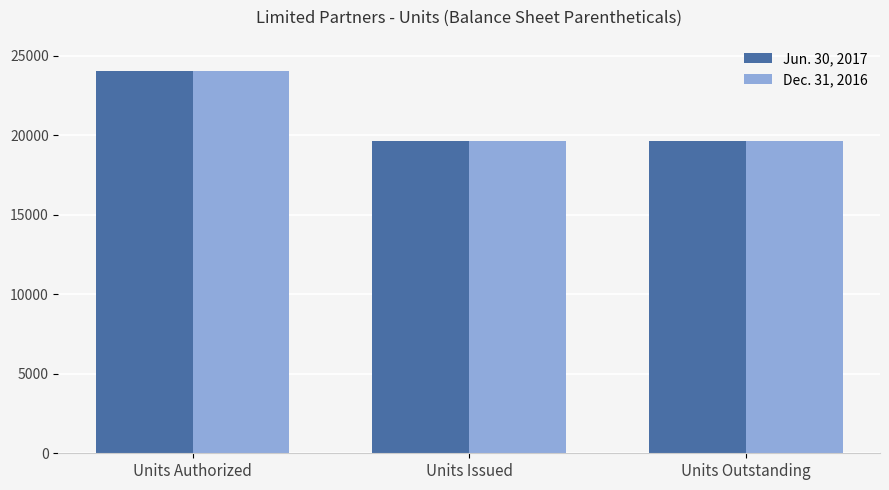

What is the sum of all Jun. 30, 2017 values?

63232